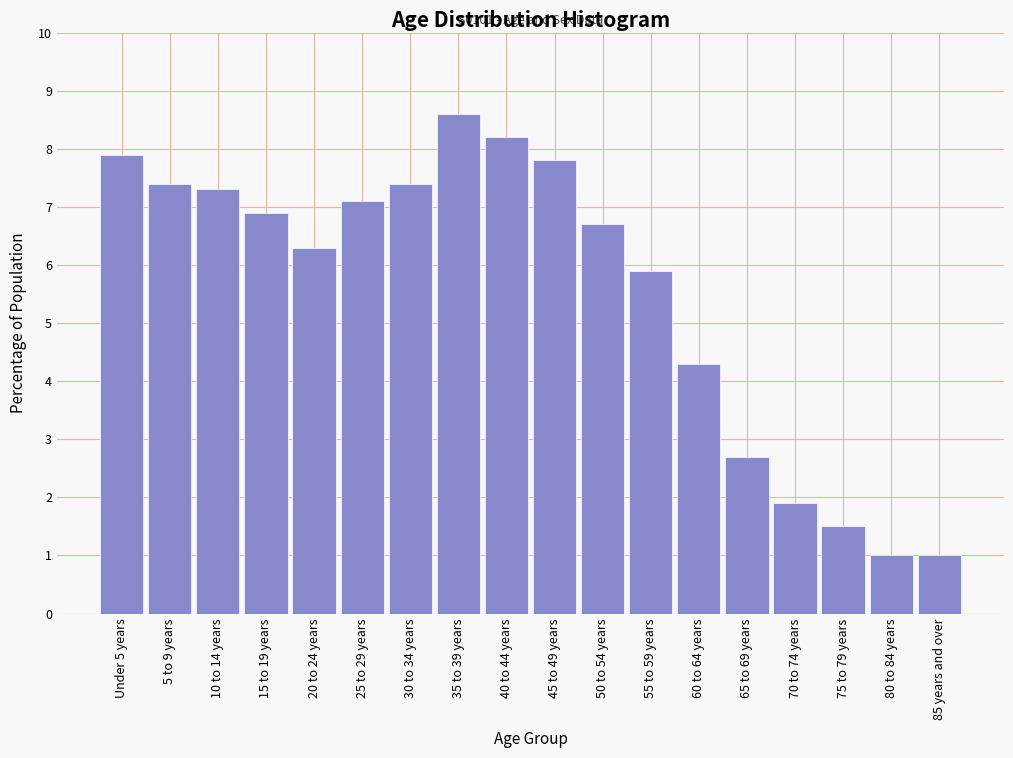

Reading right to left, extract all data points from this chart.

1.0	1.0	1.5	1.9	2.7	4.3	5.9	6.7	7.8	8.2	8.6	7.4	7.1	6.3	6.9	7.3	7.4	7.9